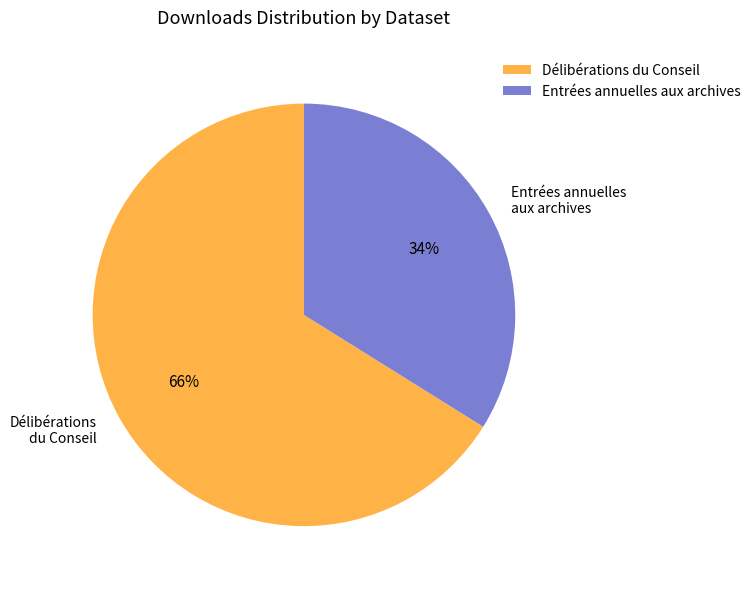

True or false: Entrées annuelles aux archives accounts for 25% of the total.

False